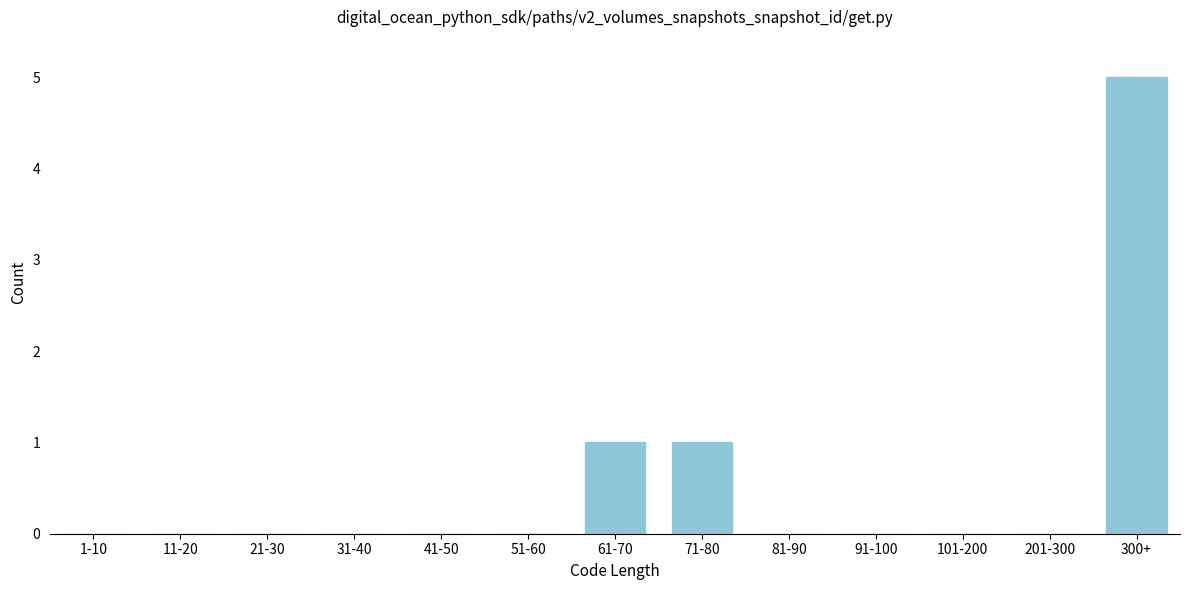

Reading left to right, list all the values displayed in this chart.

1-10=0	11-20=0	21-30=0	31-40=0	41-50=0	51-60=0	61-70=1	71-80=1	81-90=0	91-100=0	101-200=0	201-300=0	300+=5